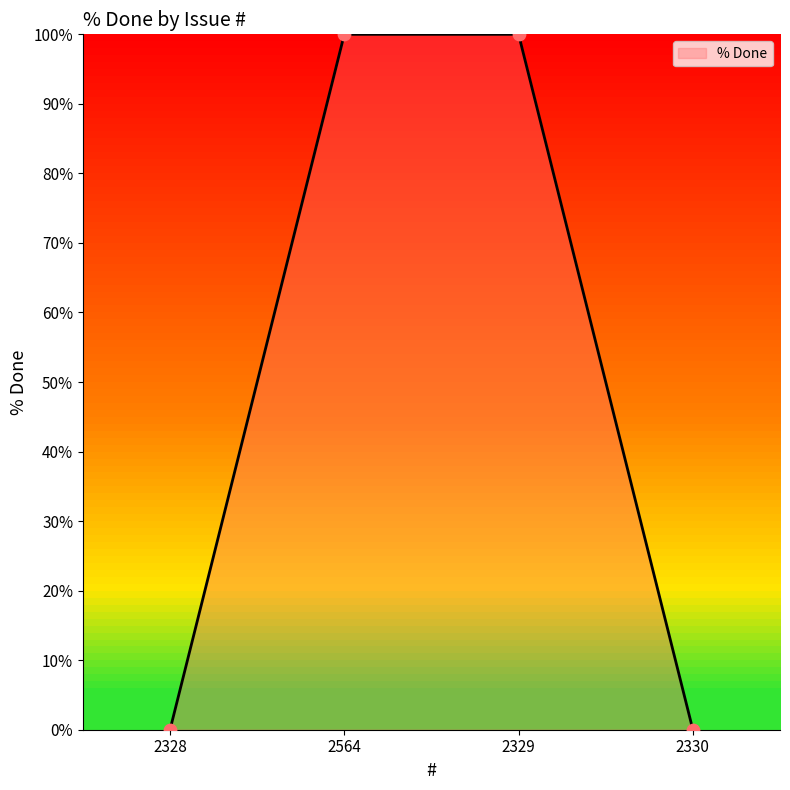

What is the change in value from 2328 to 2329?

+100